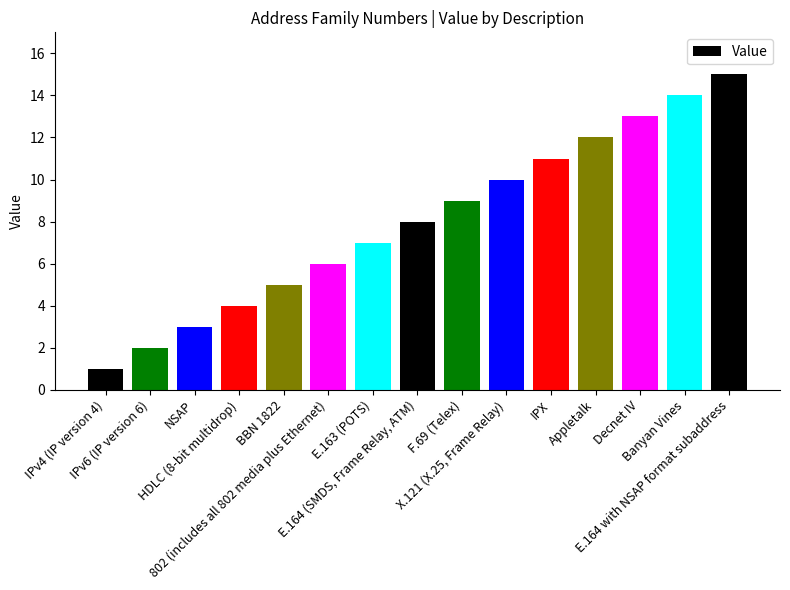

What is the difference between the maximum and second lowest values?

13